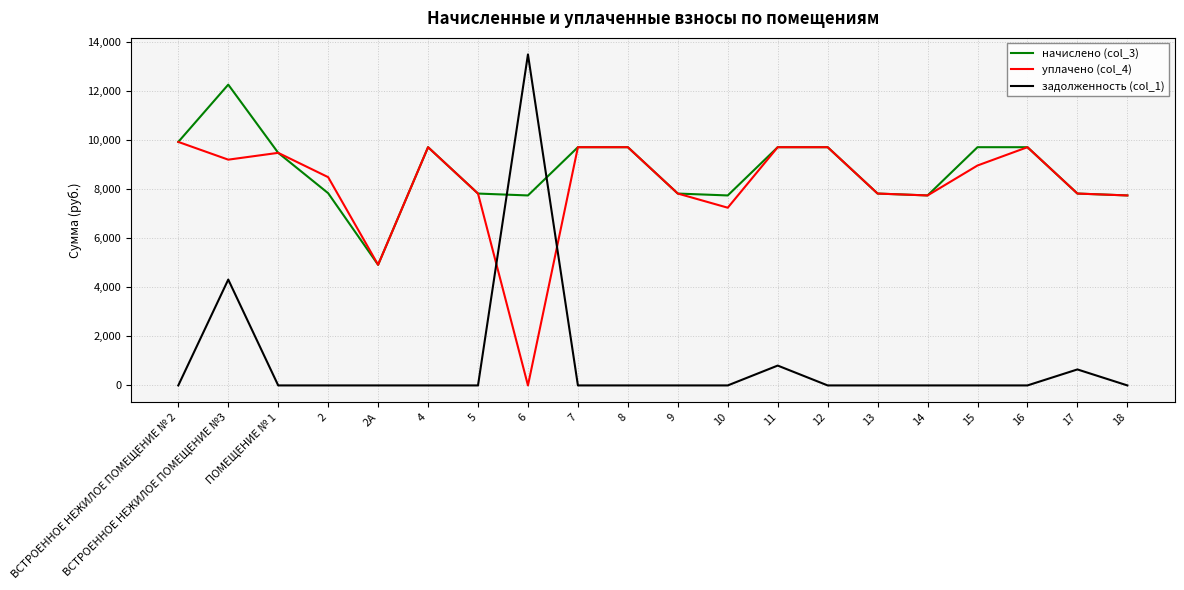

Which category has the lowest value in the начислено (col_3) series?

2А